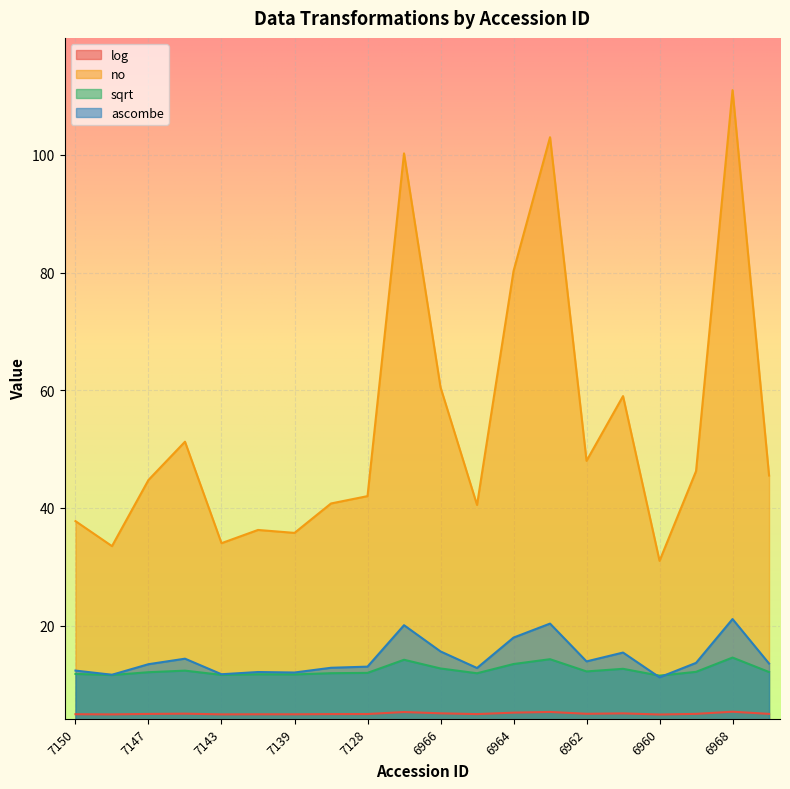

At how many categories does at least one series exceed 89?

3